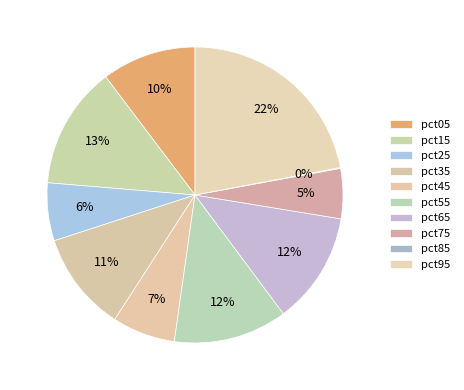

Count the number of slices in the pie.

10